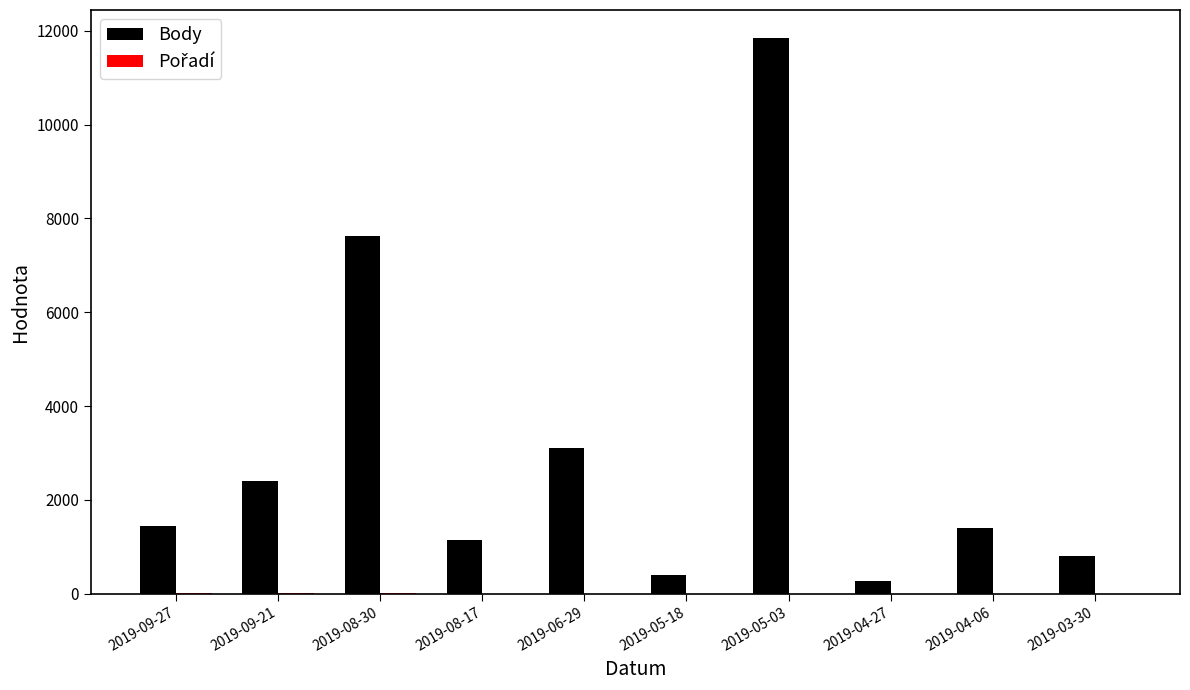

What is the sum of all Body values?

30480